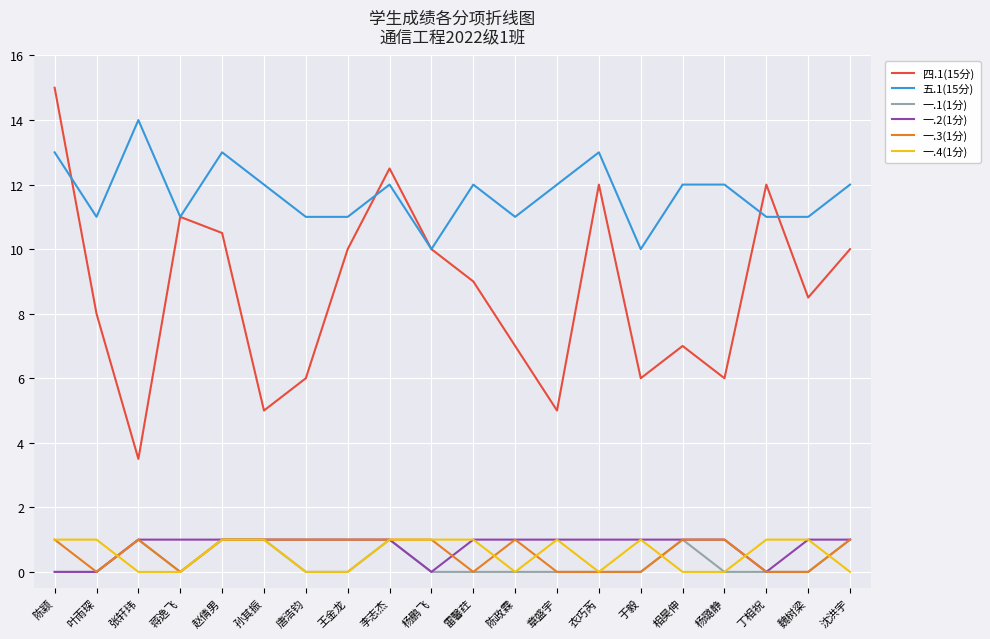

True or false: 一.2(1分) has a value of 1.0 at 雷馨荭.

True